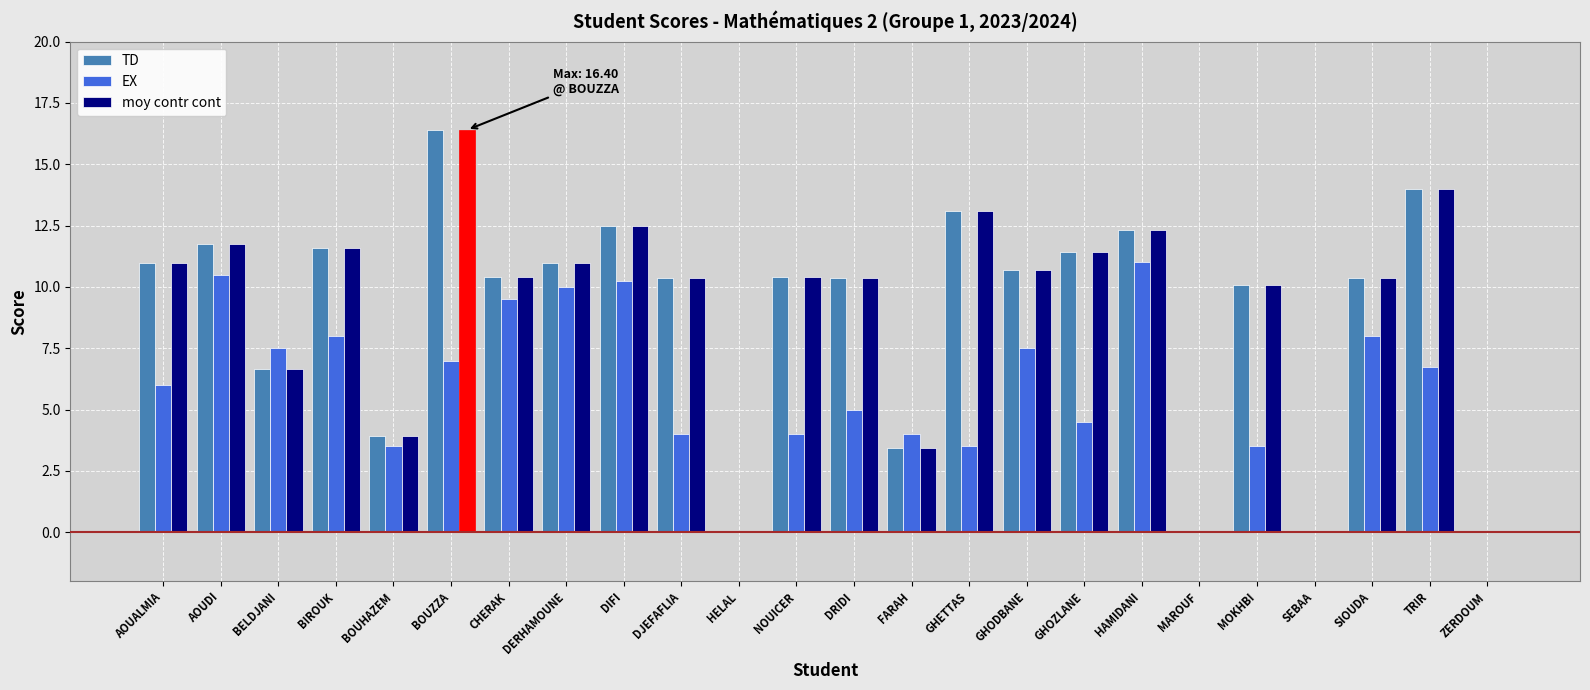

What is the total value across all series at CHERAK?

30.3